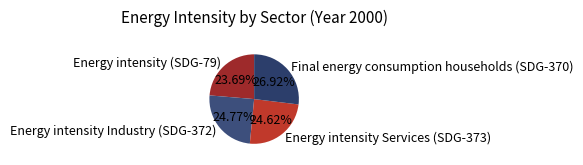

Does Energy intensity (SDG-79) account for over 50% of the chart?

No